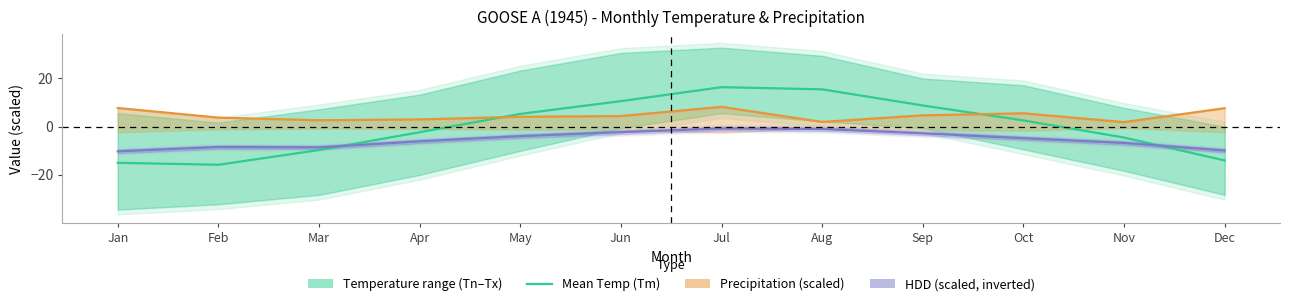

Is it true that the value at Jun is 10.6?

True